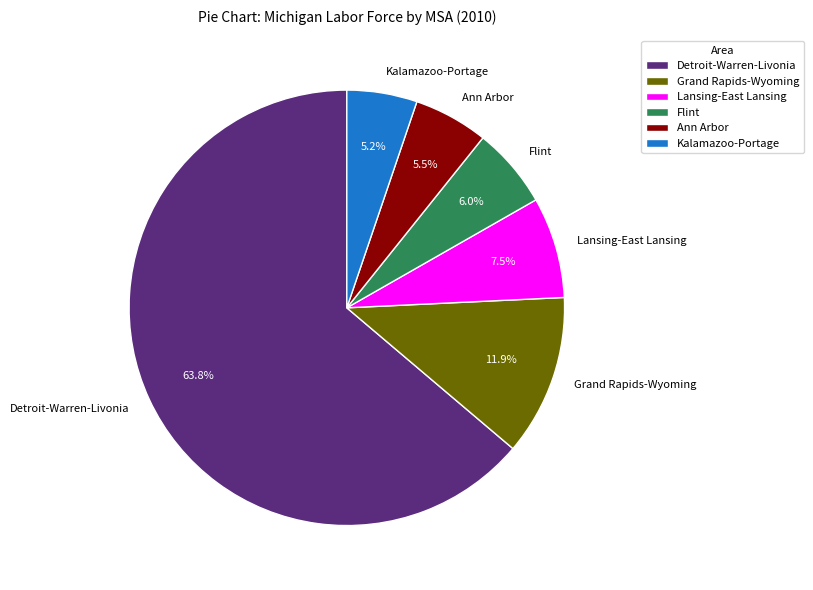

How many slices are in this pie chart?

6